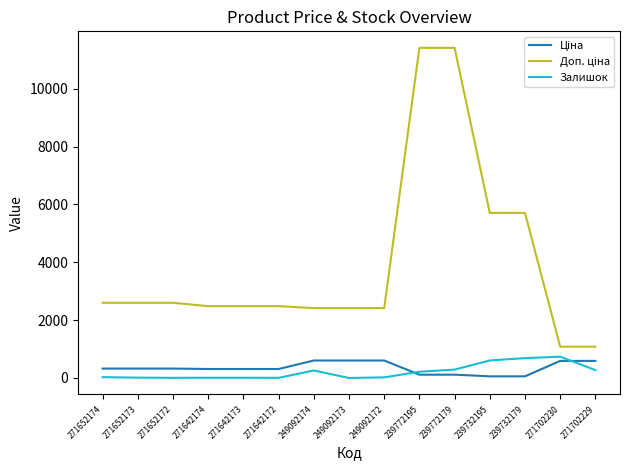

What is the spread (max minus min) of values at 249092174?

2155.8